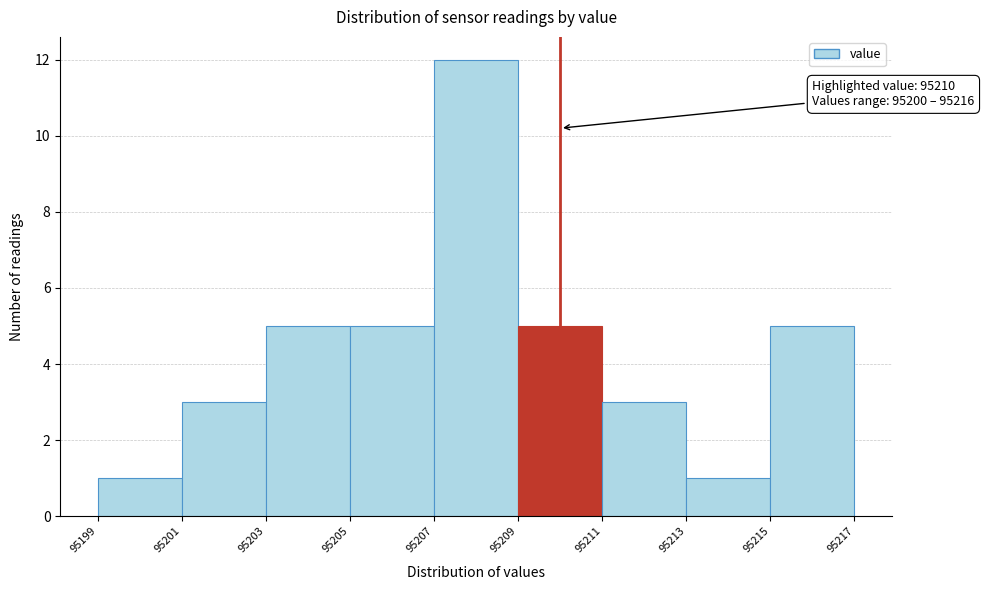

Over which range of the x-axis is the bar tallest?

95207 to 95209